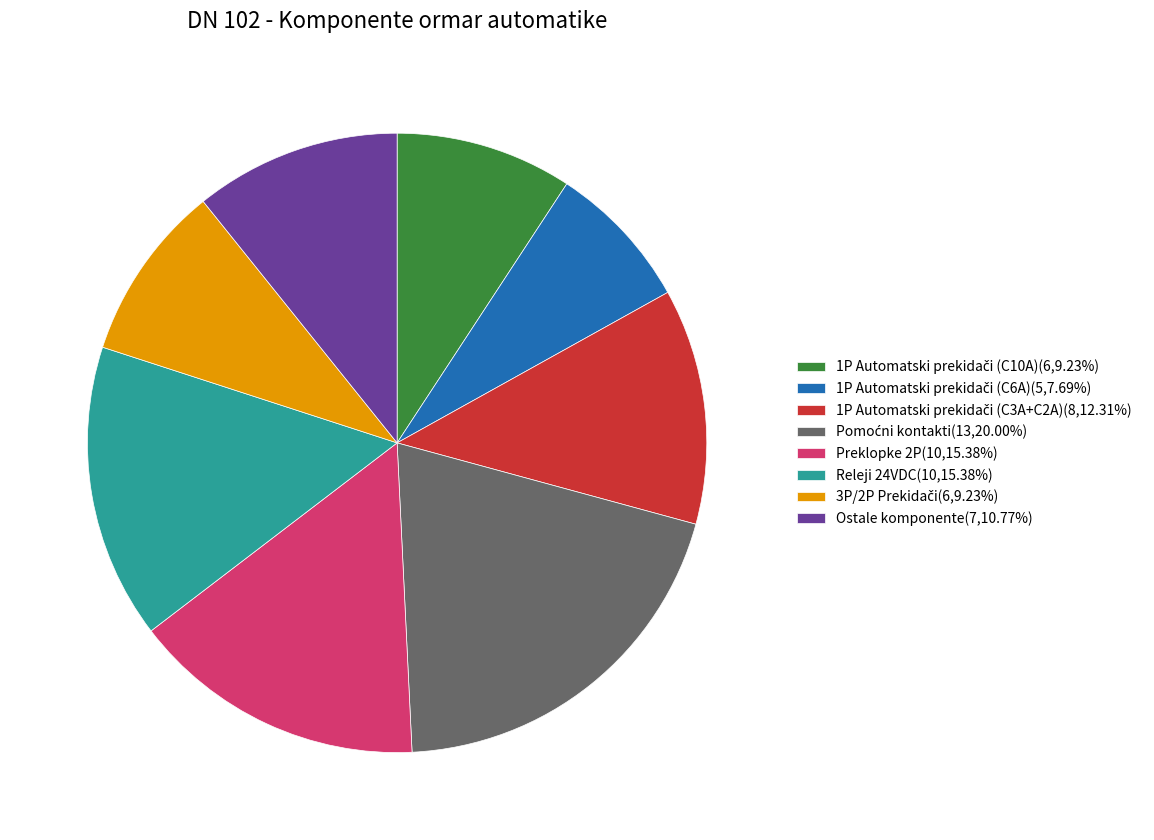

Does Preklopke 2P(10,15.38%) account for over 50% of the chart?

No